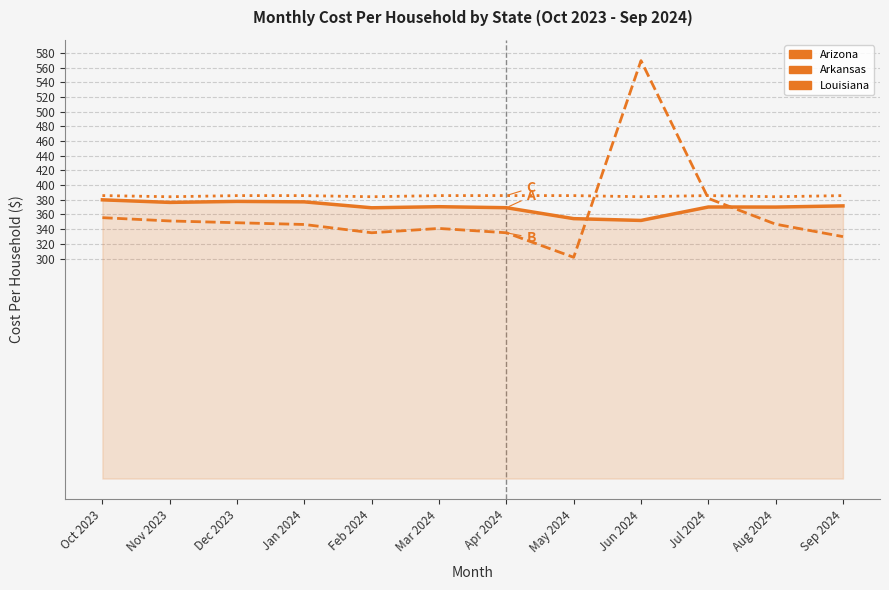

Which label corresponds to the smallest value in the chart?

May 2024